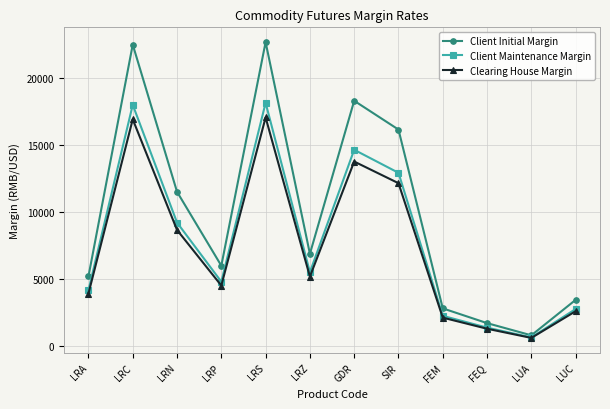

List the series in order of their overall mean, lowest first.

Clearing House Margin, Client Maintenance Margin, Client Initial Margin